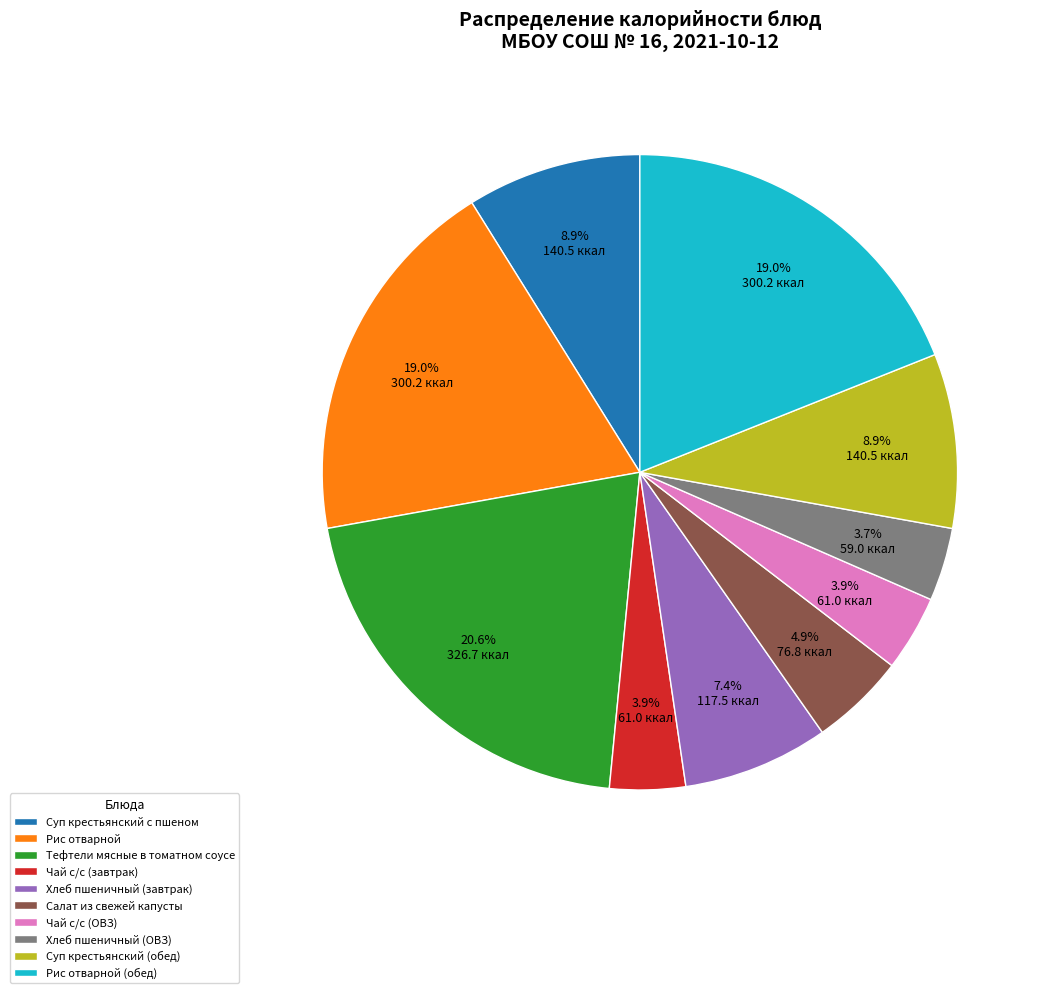

Is there a majority slice in this chart?

No